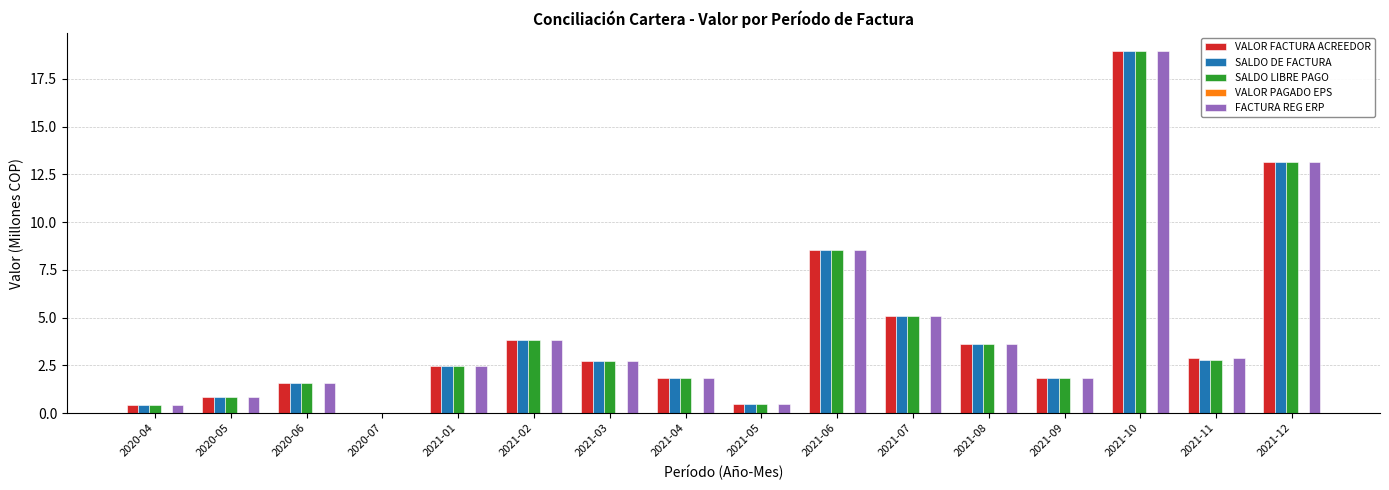

Is the value of SALDO LIBRE PAGO at 2020-06 greater than the value of SALDO DE FACTURA at 2021-10?

No